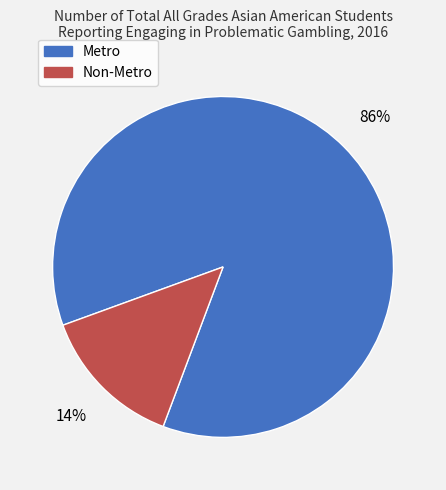

To the nearest percent, what portion does Metro represent?

86%